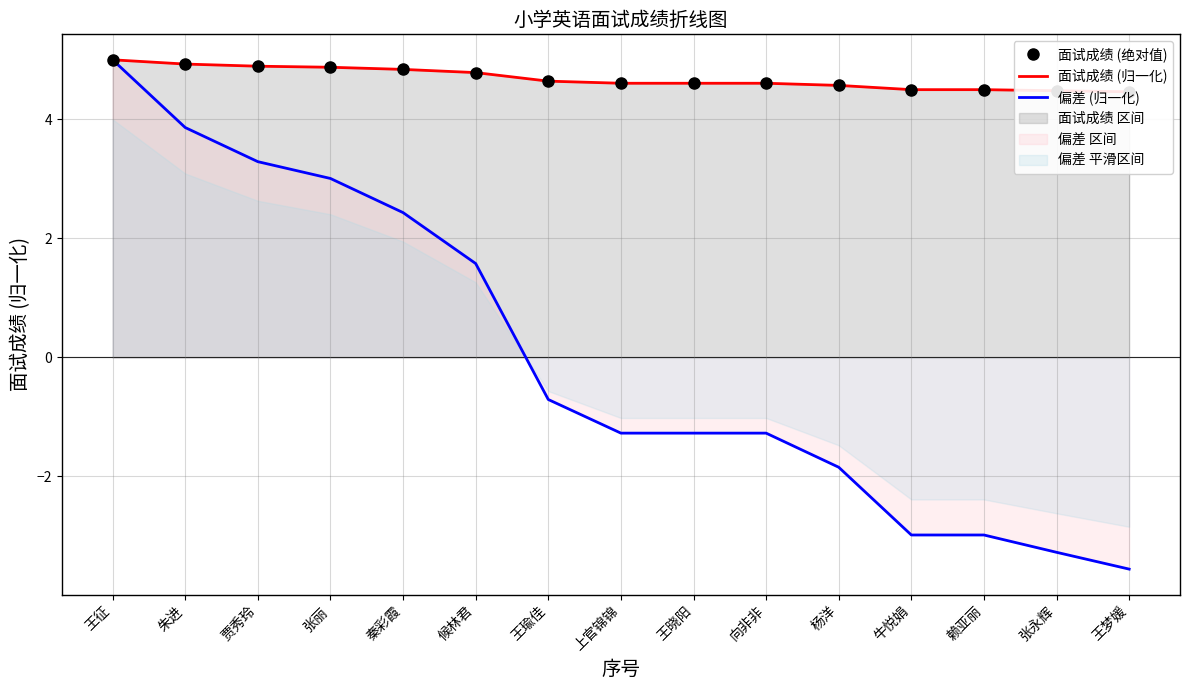

True or false: 面试成绩 (归一化) and 面试成绩 (绝对值) intersect in this chart.

False